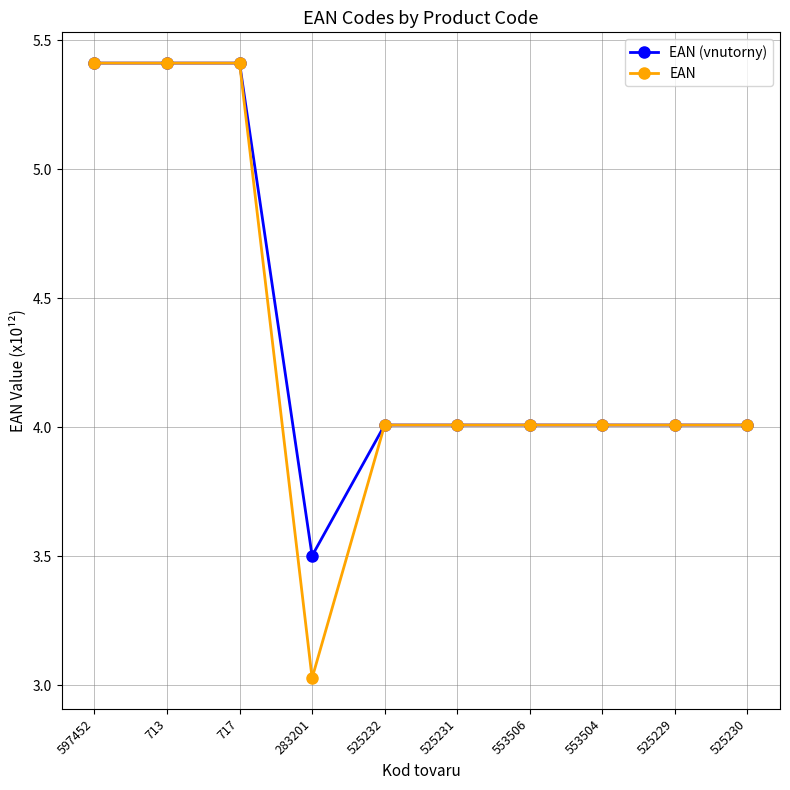

Is this an area chart (filled region under the line)?

No